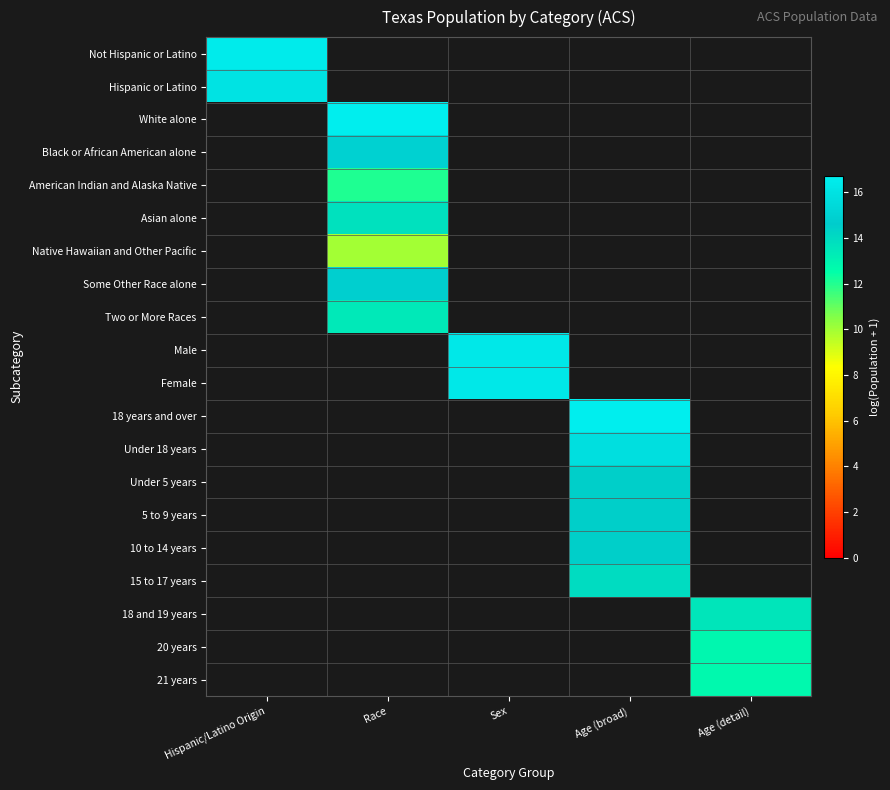

Read the Under 18 years value at Age (broad).

15.7